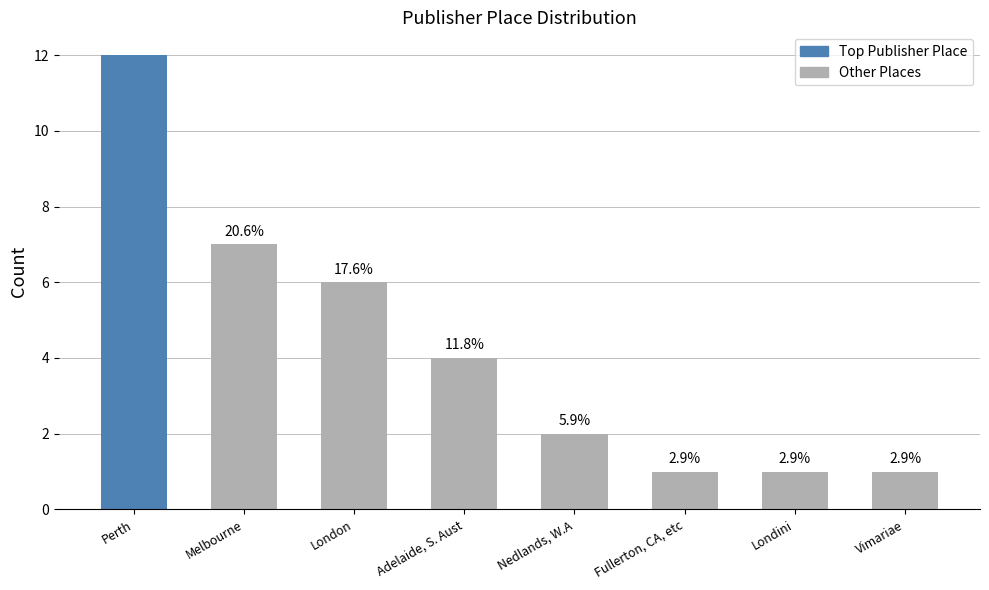

Does the chart contain any negative values?

No